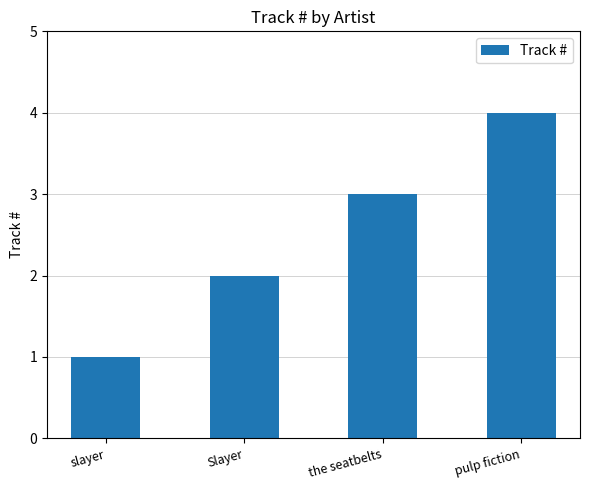

What is the difference between the values at pulp fiction and slayer?

3